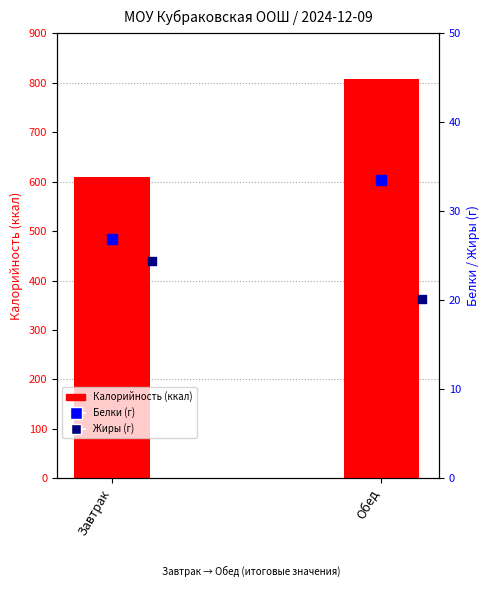

What is the total value across all series at Обед?

861.3